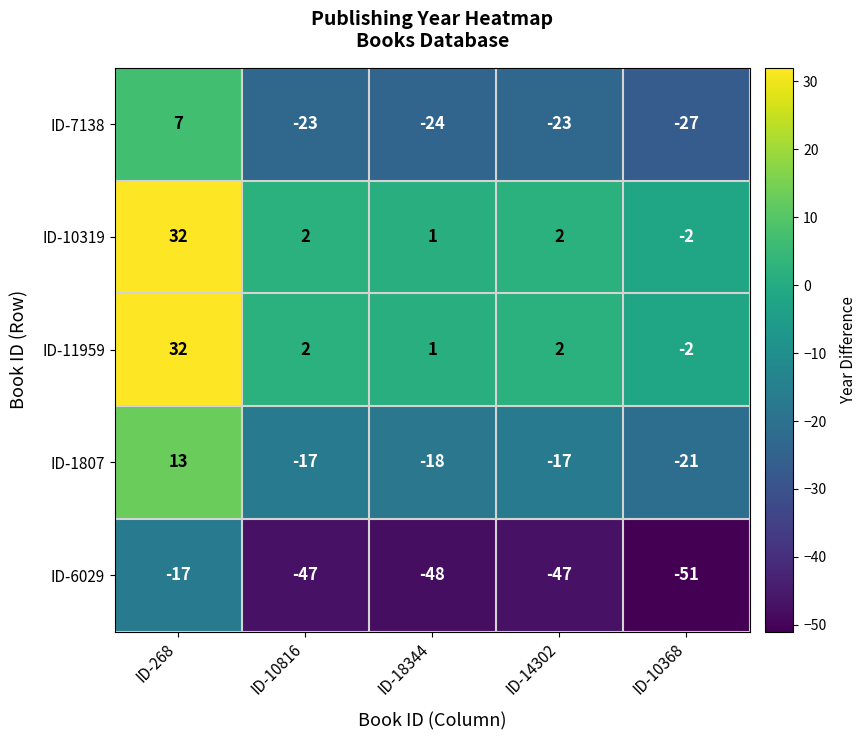

True or false: ID-10319 has a value of -2 at ID-10368.

True